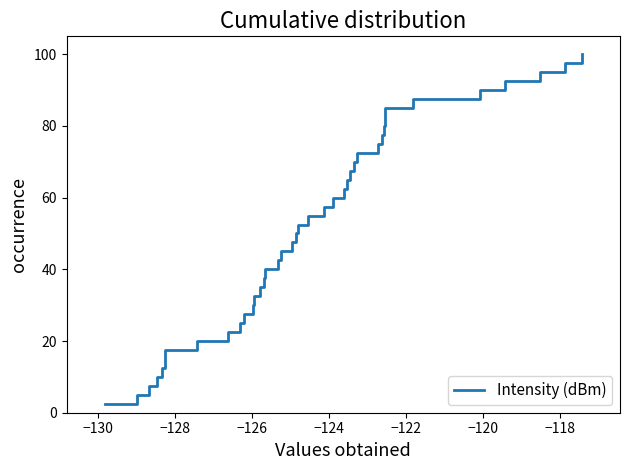

What is the difference between the second highest and second lowest values?

92.5